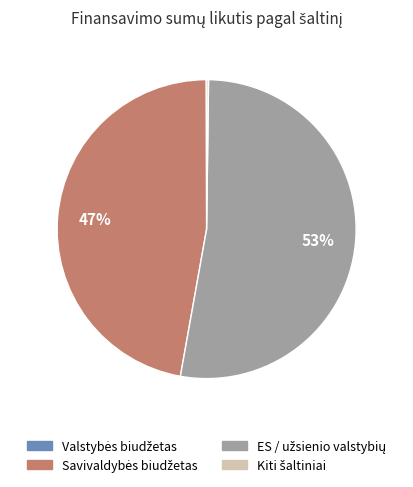

Is there any slice that represents more than half of the pie?

Yes